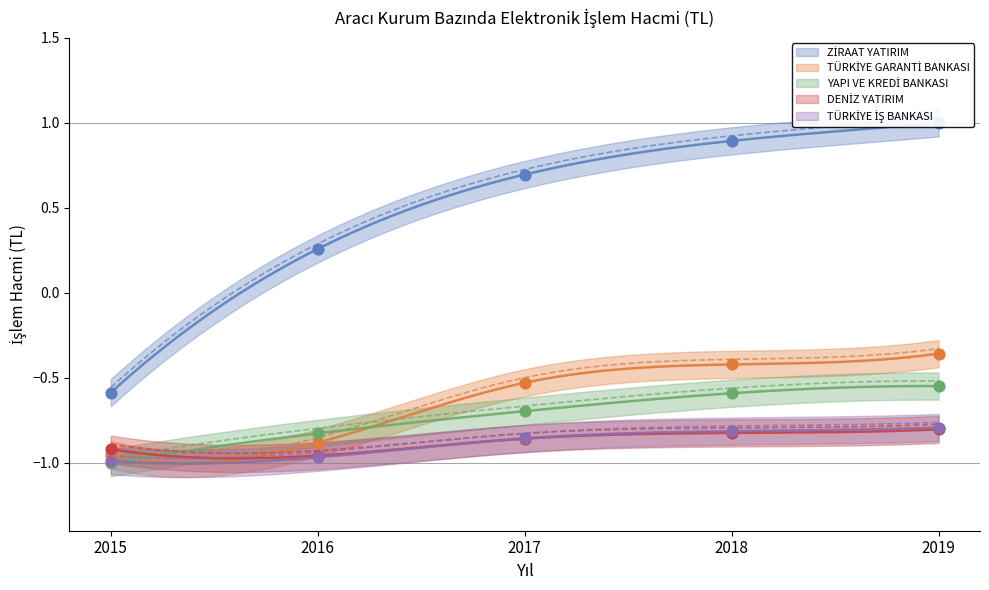

Which series reaches the maximum Y coordinate?

ZİRAAT YATIRIM